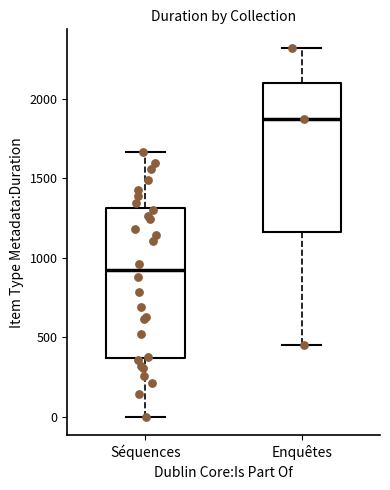

Reading left to right, read every box against the y-axis: the position of its median line, the range the box covers, and the ends of its whiskers. The values are not printed on the chart, so give them approximately, as read against the axis.

Séquences: median 900, box 350 to 1300, whiskers 0 to 1650
Enquêtes: median 1850, box 1150 to 2100, whiskers 450 to 2300